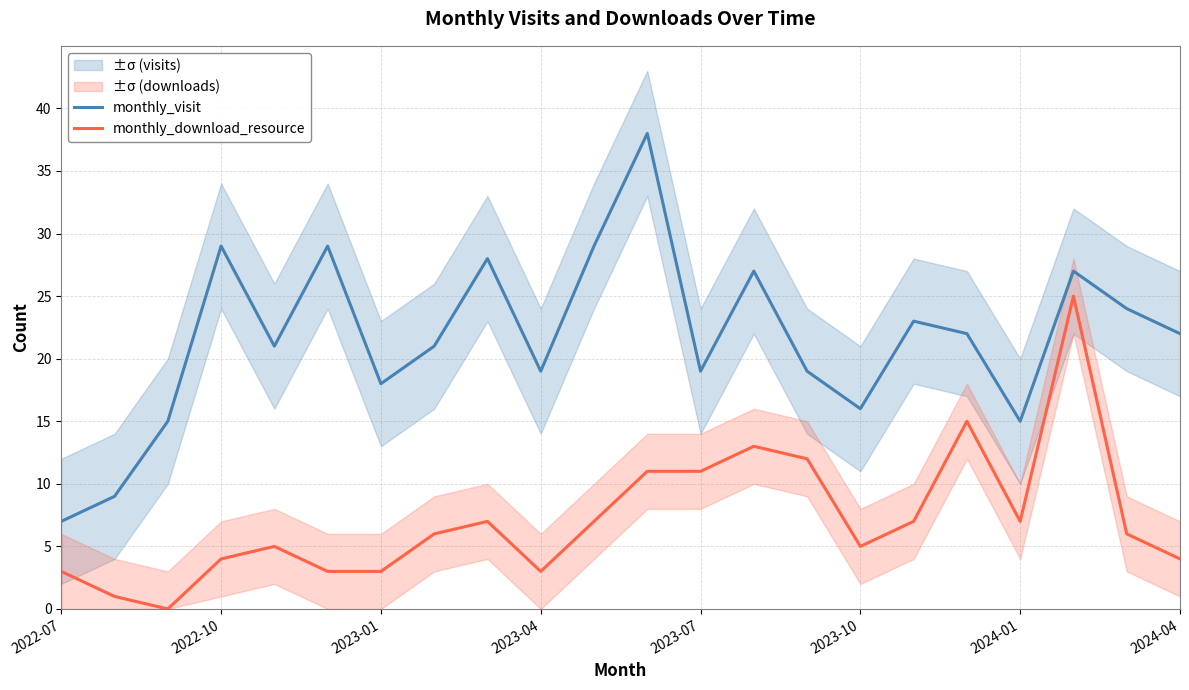

At how many categories does at least one series exceed 15?

18